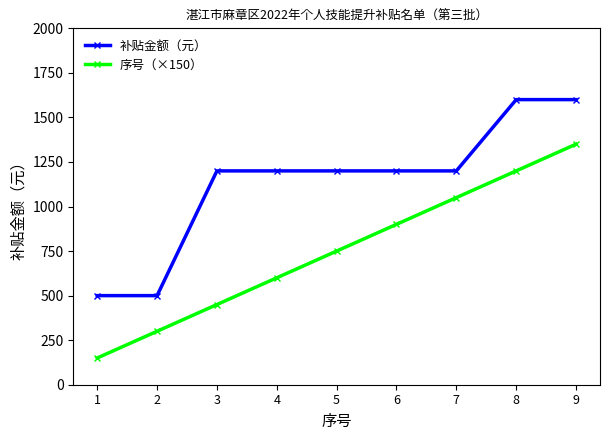

What is the minimum value shown in the chart?

150